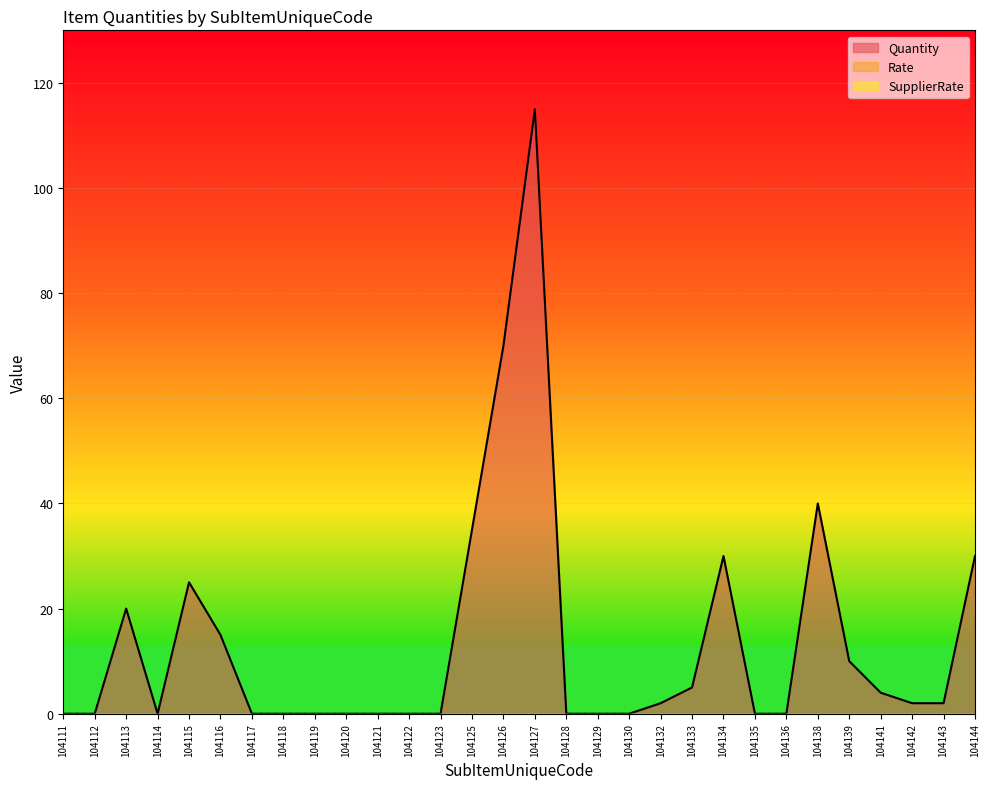

Reading left to right, extract all data points from this chart.

Quantity: 104111=0	104112=0	104113=20	104114=0	104115=25	104116=15	104117=0	104118=0	104119=0	104120=0	104121=0	104122=0	104123=0	104125=35	104126=70	104127=115	104128=0	104129=0	104130=0	104132=2	104133=5	104134=30	104135=0	104136=0	104138=40	104139=10	104141=4	104142=2	104143=2	104144=30
Rate: 104111=0	104112=0	104113=0	104114=0	104115=0	104116=0	104117=0	104118=0	104119=0	104120=0	104121=0	104122=0	104123=0	104125=0	104126=0	104127=0	104128=0	104129=0	104130=0	104132=0	104133=0	104134=0	104135=0	104136=0	104138=0	104139=0	104141=0	104142=0	104143=0	104144=0
SupplierRate: 104111=0	104112=0	104113=0	104114=0	104115=0	104116=0	104117=0	104118=0	104119=0	104120=0	104121=0	104122=0	104123=0	104125=0	104126=0	104127=0	104128=0	104129=0	104130=0	104132=0	104133=0	104134=0	104135=0	104136=0	104138=0	104139=0	104141=0	104142=0	104143=0	104144=0